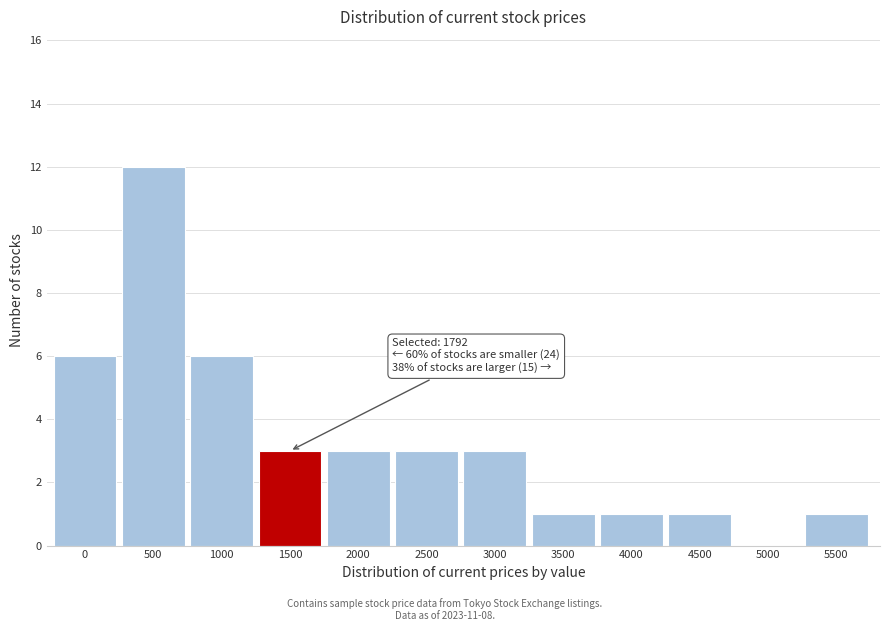

Reading left to right, list all the values displayed in this chart.

0=6	500=12	1000=6	1500=3	2000=3	2500=3	3000=3	3500=1	4000=1	4500=1	5000=0	5500=1